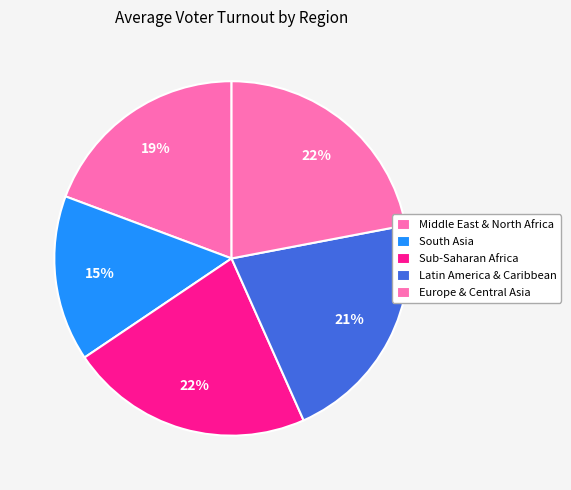

Count the number of slices in the pie.

5